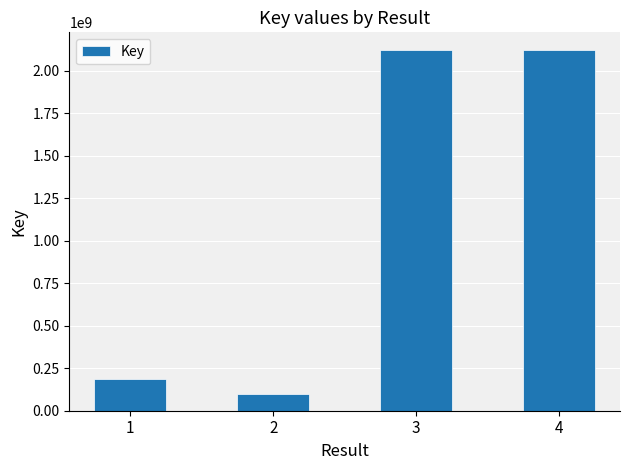

What is the greatest value displayed?

2119515499